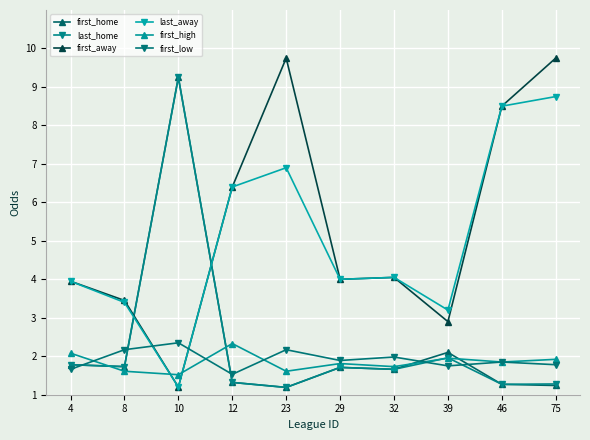

Between which two adjacent categories do first_high and first_away first intersect?

8 and 10